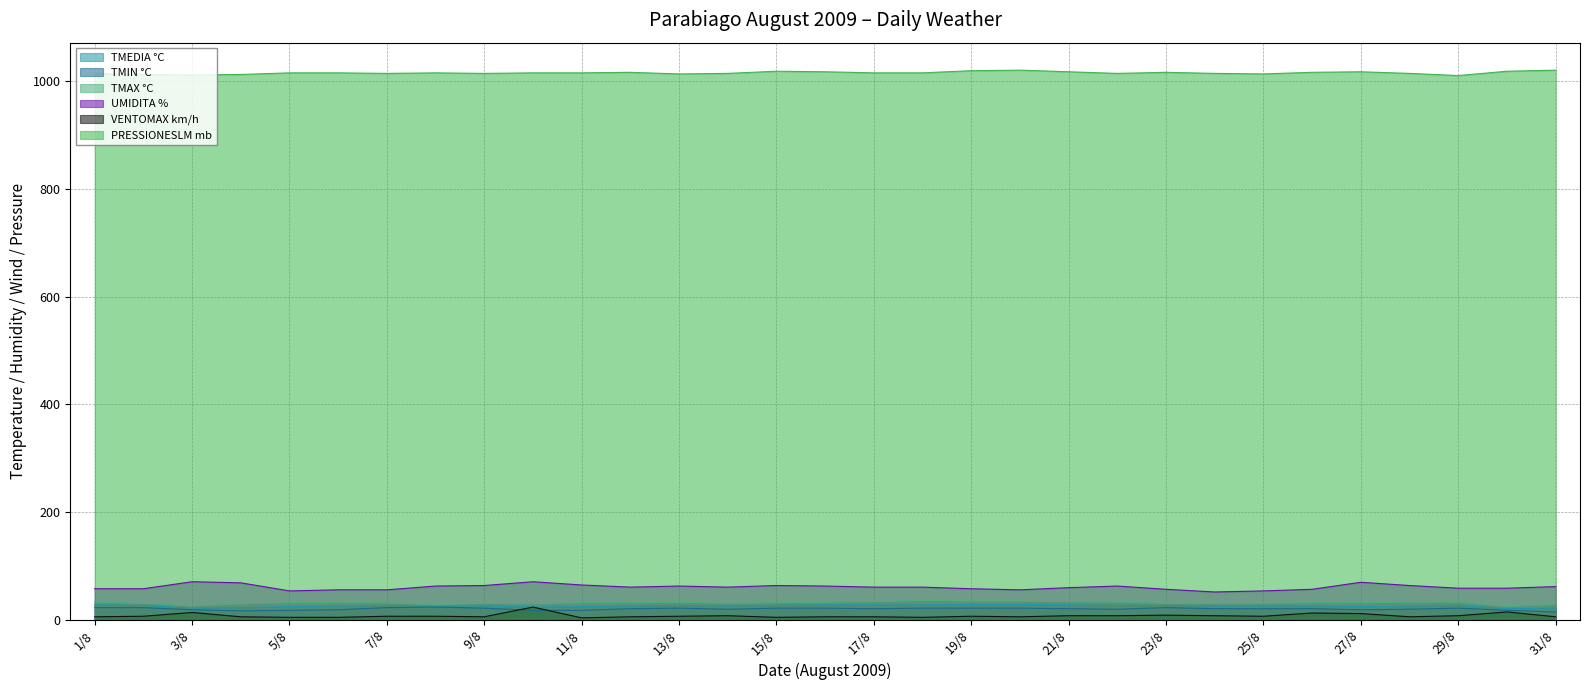

What is the highest value of the TMEDIA °C series?

29